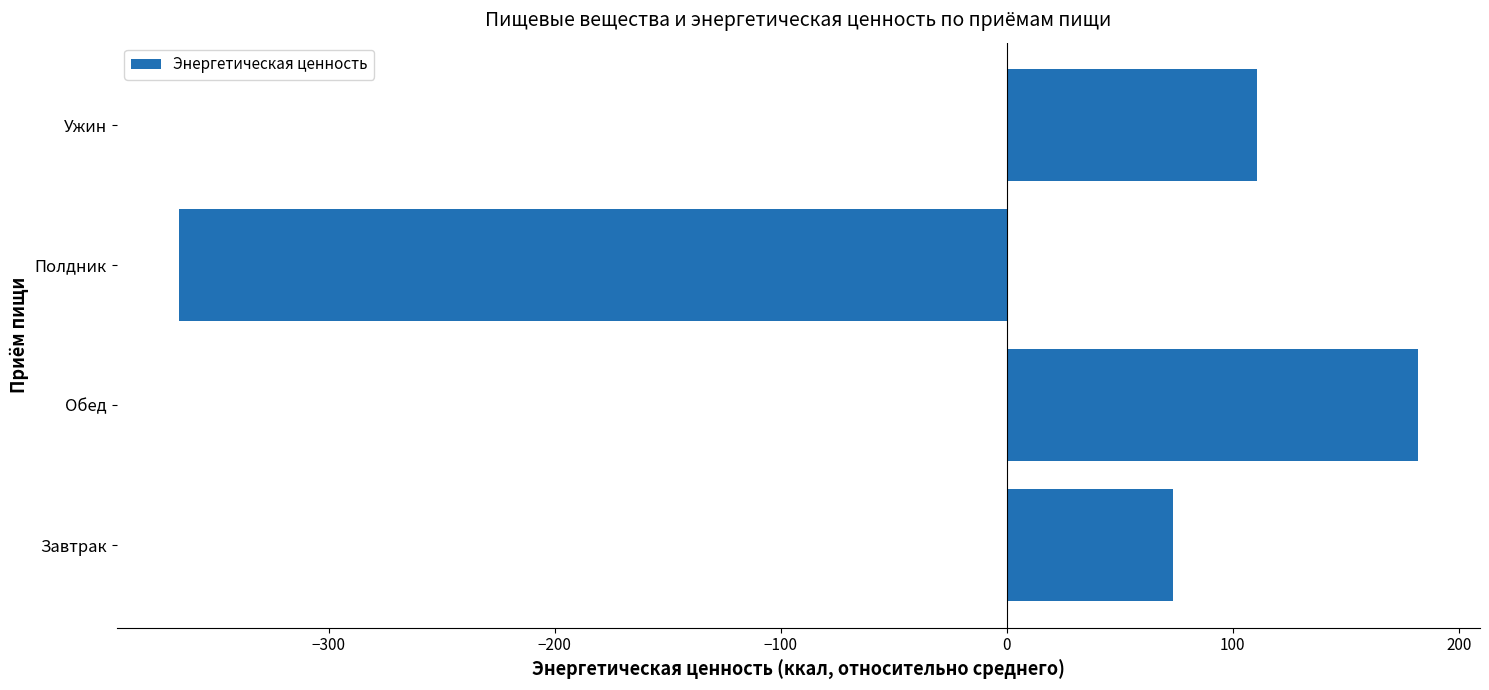

Reading bottom to top, transcribe all the data shown in this chart.

Завтрак=73.7	Обед=182.0	Полдник=-366.3	Ужин=110.7